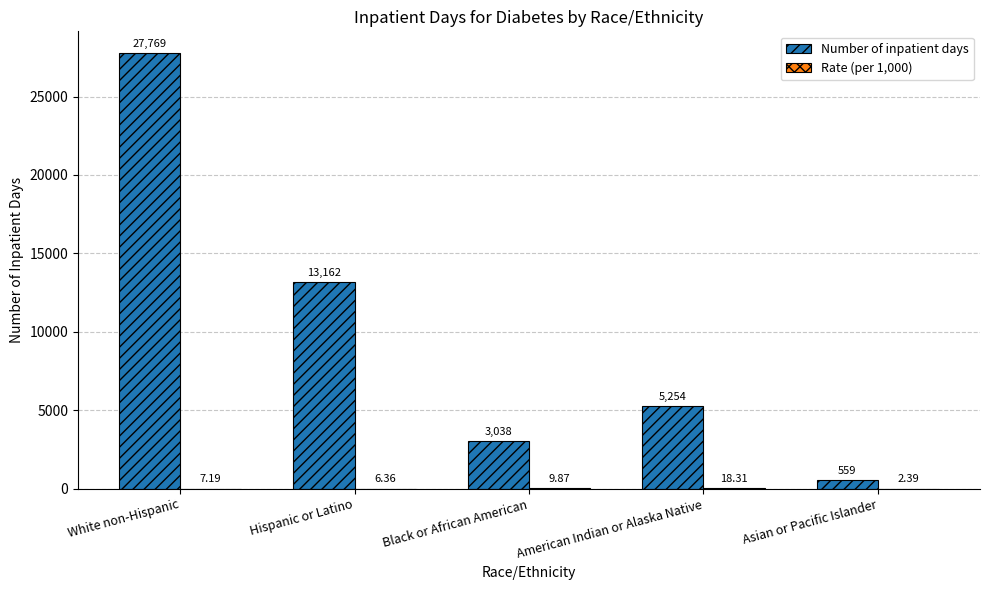

At which category is the sum across all series the highest?

White non-Hispanic